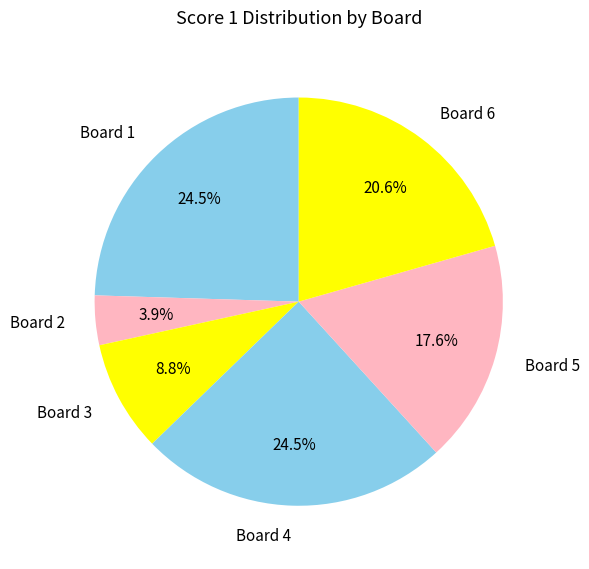

What portion of the pie excludes Board 2?

96.1%